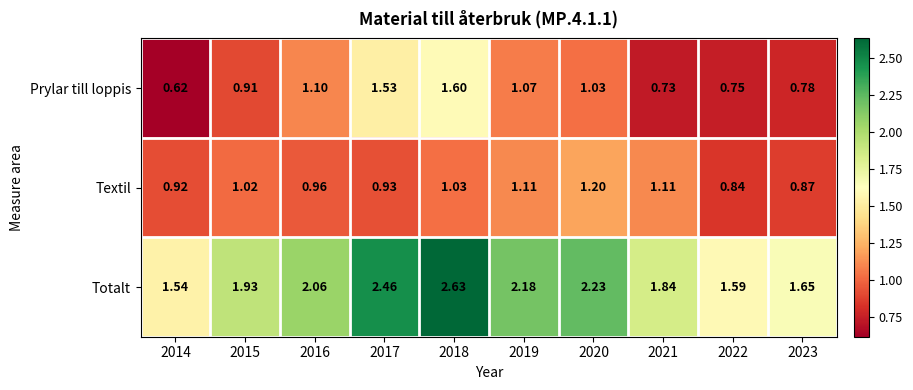

How many values in the Prylar till loppis series exceed 1?

5